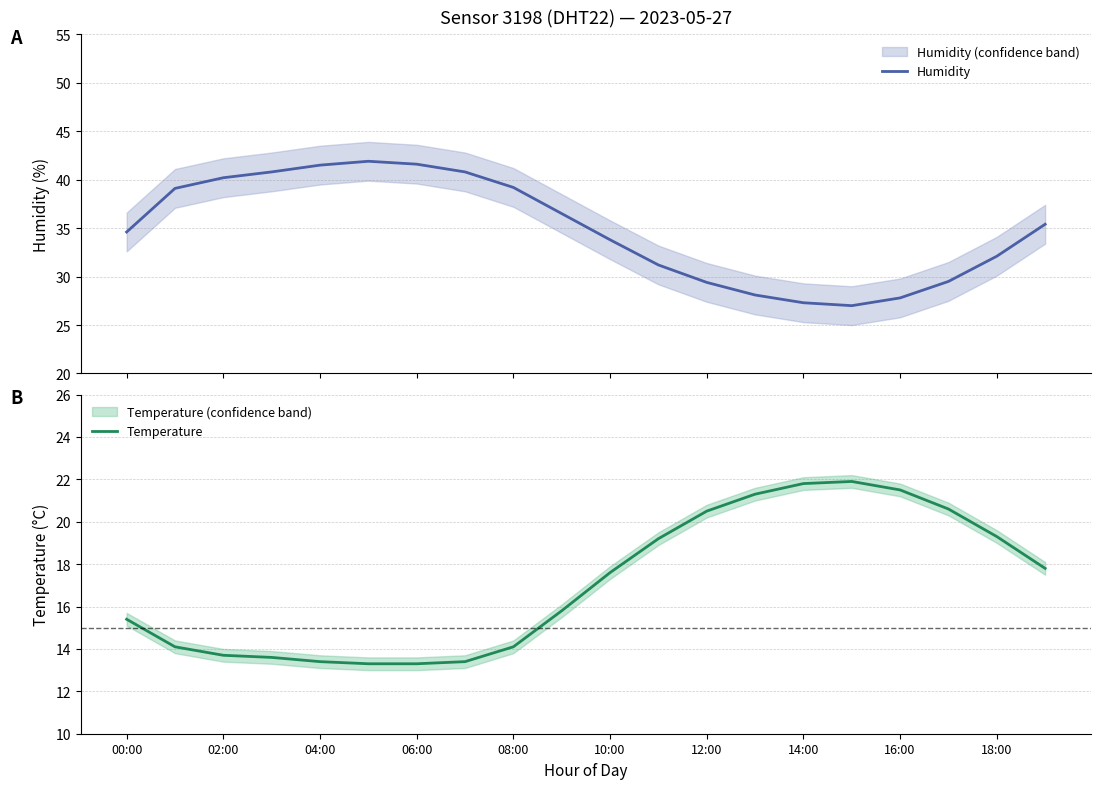

At how many categories does at least one series exceed 18?

20